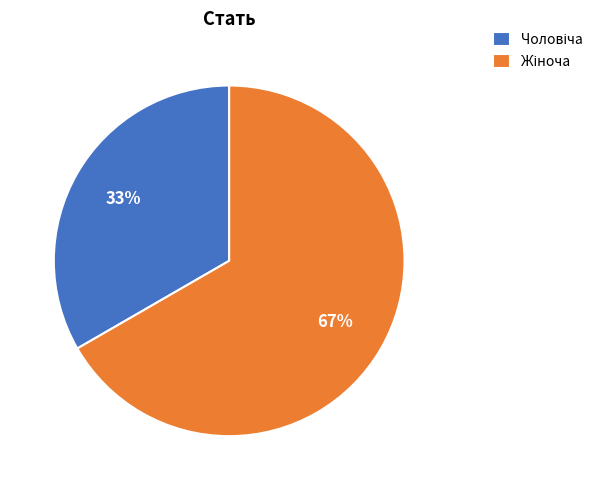

Is there a majority slice in this chart?

Yes